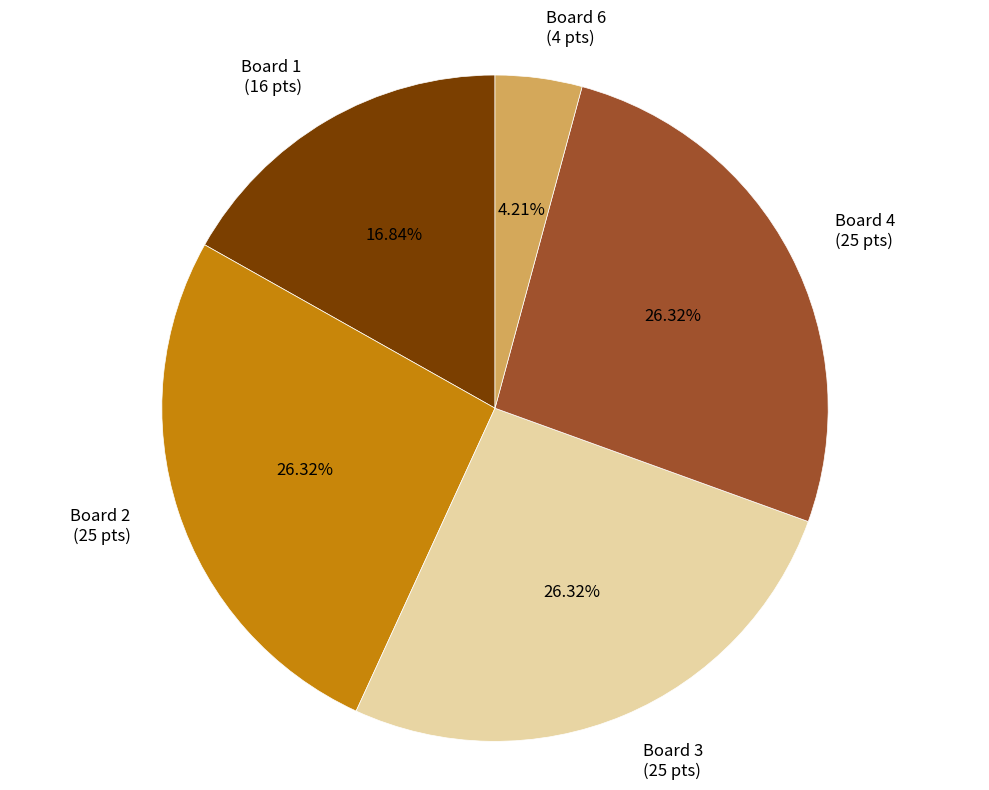

What percentage do Board 6 and Board 2 together represent?

30.5%